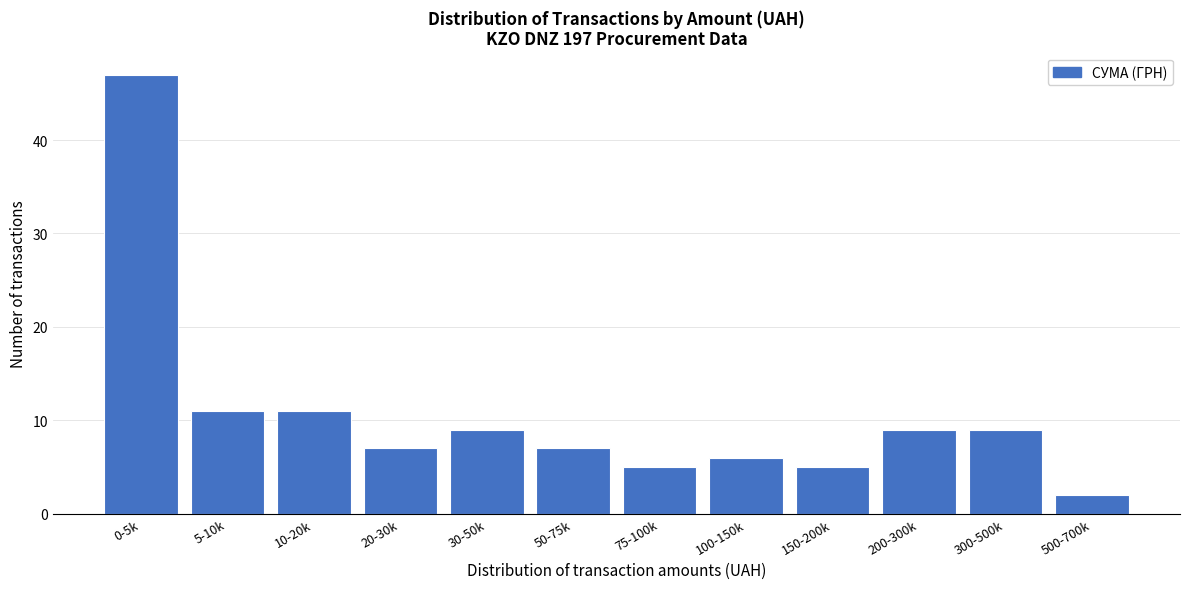

Reading right to left, list all the values displayed in this chart.

500-700k=2	300-500k=9	200-300k=9	150-200k=5	100-150k=6	75-100k=5	50-75k=7	30-50k=9	20-30k=7	10-20k=11	5-10k=11	0-5k=47